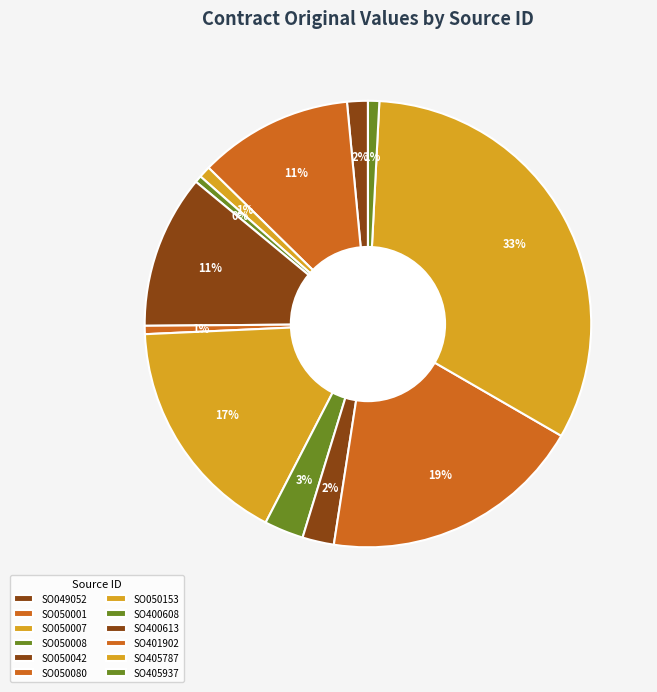

How many segments does this pie chart have?

12